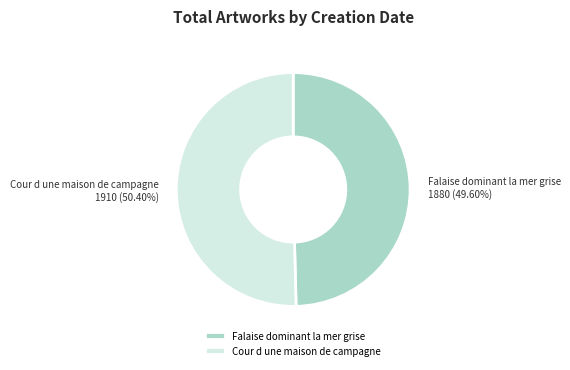

To the nearest percent, what is the difference between the largest and smallest slice percentages?

1%